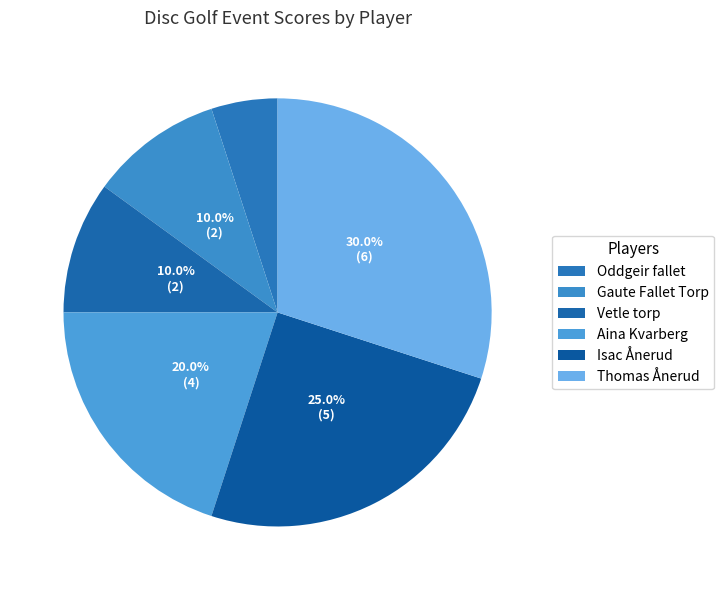

Does Aina Kvarberg represent more than half of the total?

No